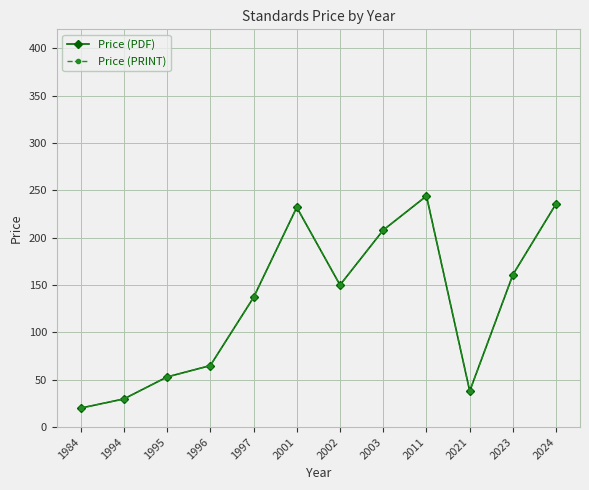

Is this an area chart (filled region under the line)?

No